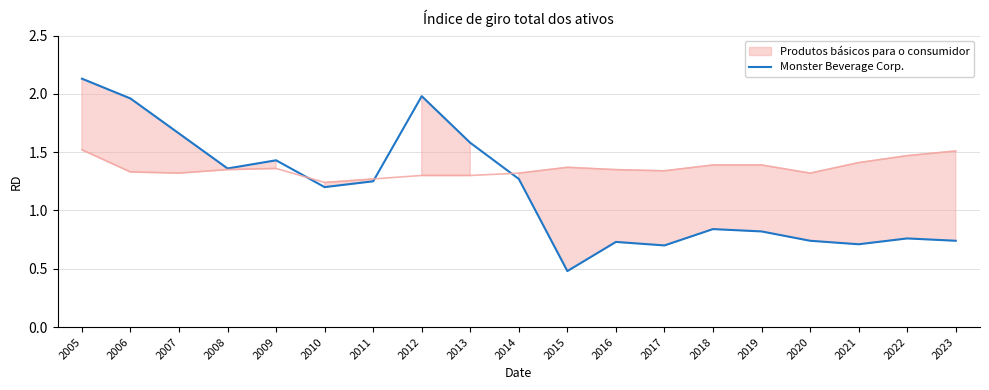

List the labels in order of value, largest first.

2005, 2012, 2006, 2007, 2013, 2009, 2008, 2014, 2011, 2010, 2018, 2019, 2022, 2020, 2023, 2016, 2021, 2017, 2015